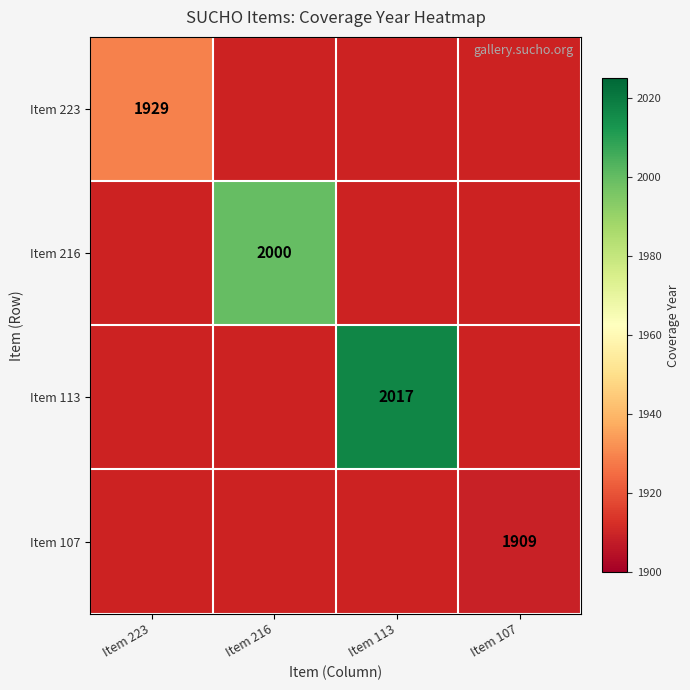

The Item 223 series shows 1929 at Item 223. True or false?

True